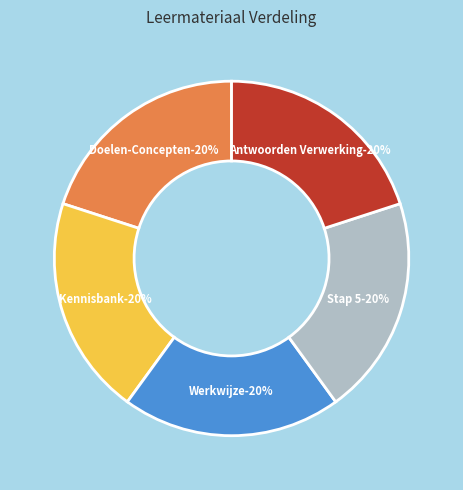

The Werkwijze slice represents 13% of the pie. True or false?

False